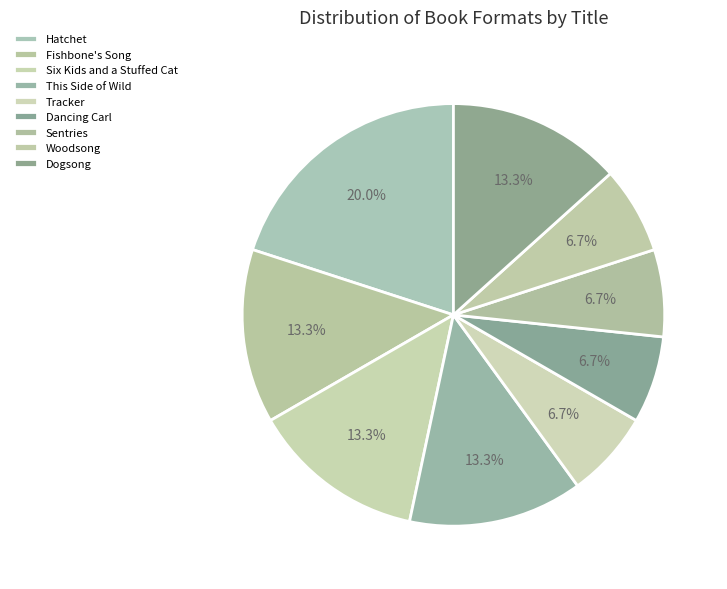

Count the number of slices in the pie.

9